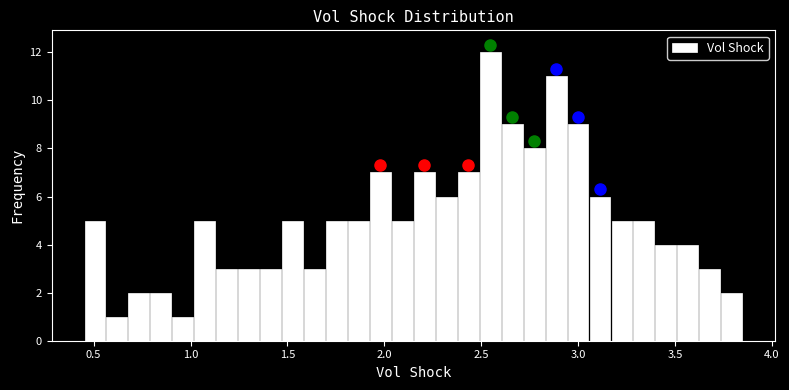

Read against the x-axis, roughly where is the centre of the tallest bar?

2.55